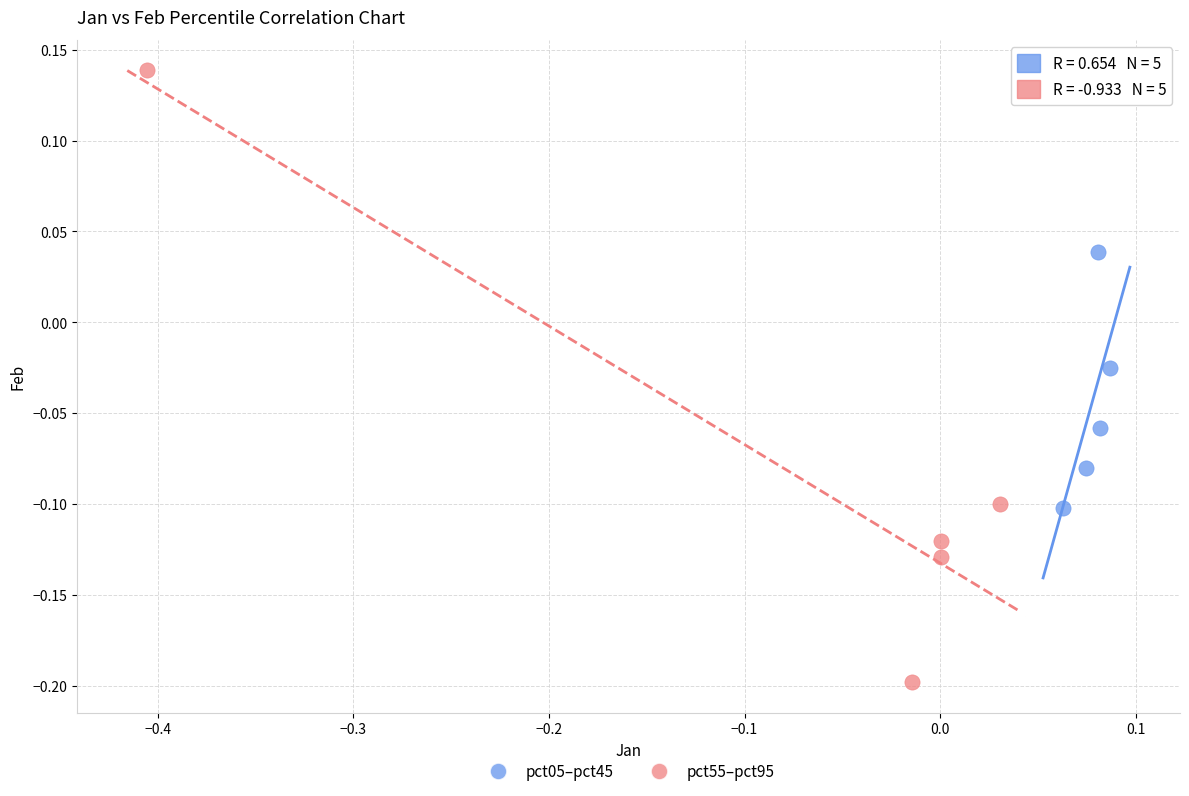

Which series reaches the maximum Y coordinate?

pct55–pct95